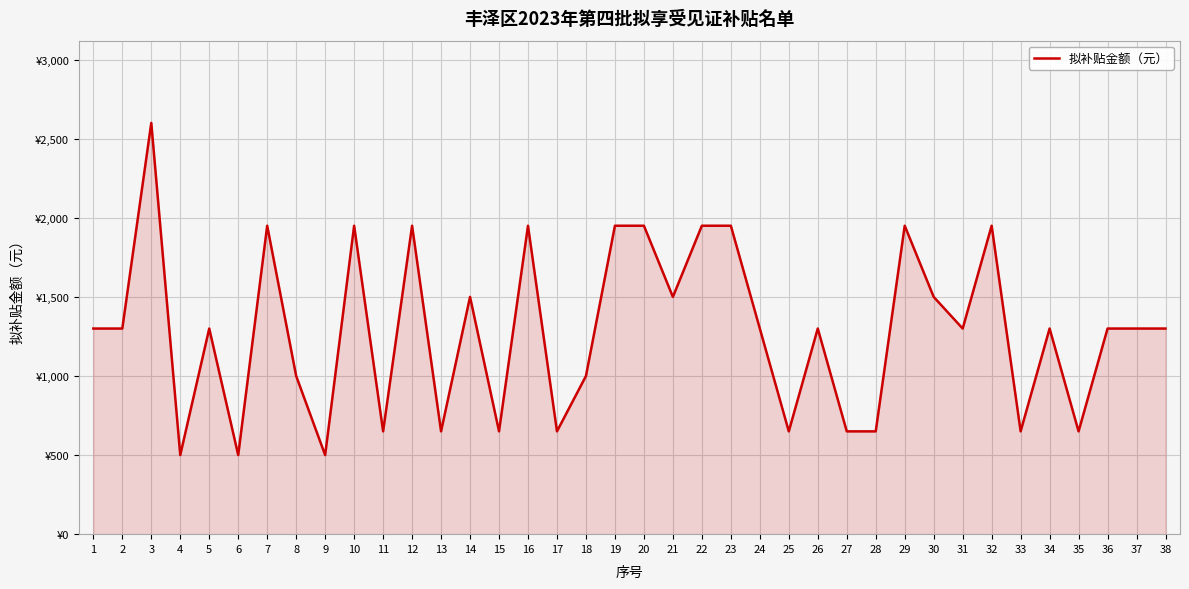

What is the difference between the maximum and second lowest values?

2100